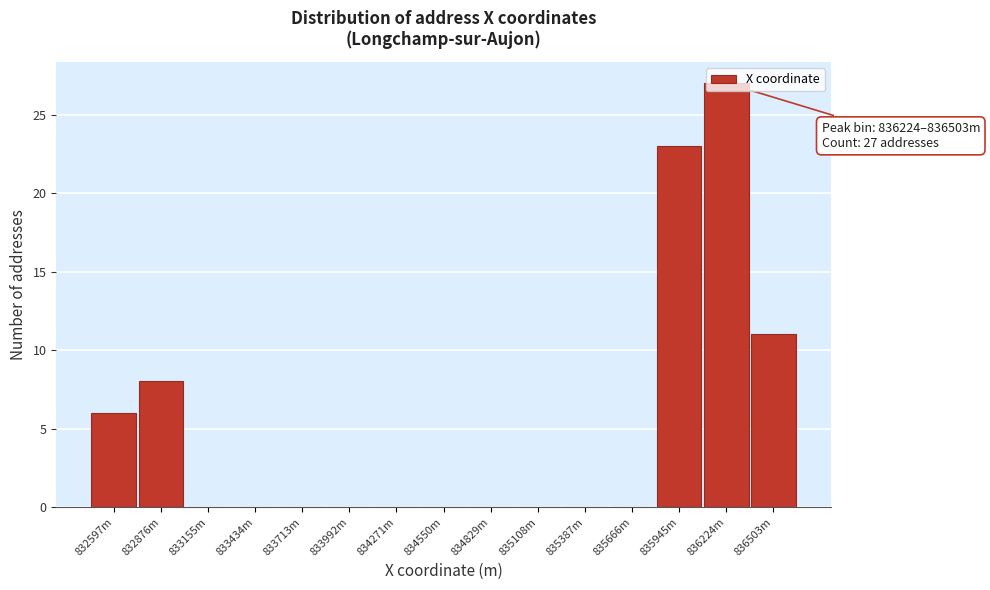

What is the change in value from 835666m to 836503m?

+11